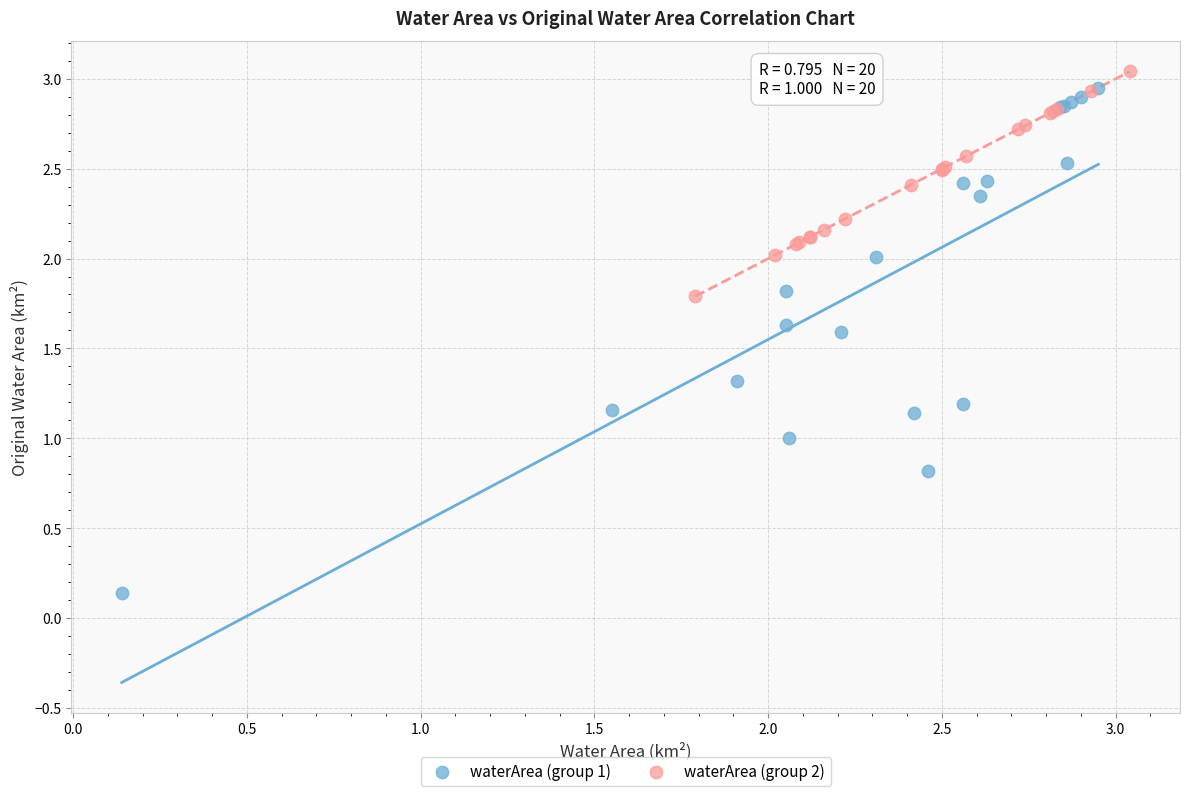

Which series contains the highest Y value?

waterArea (group 2)